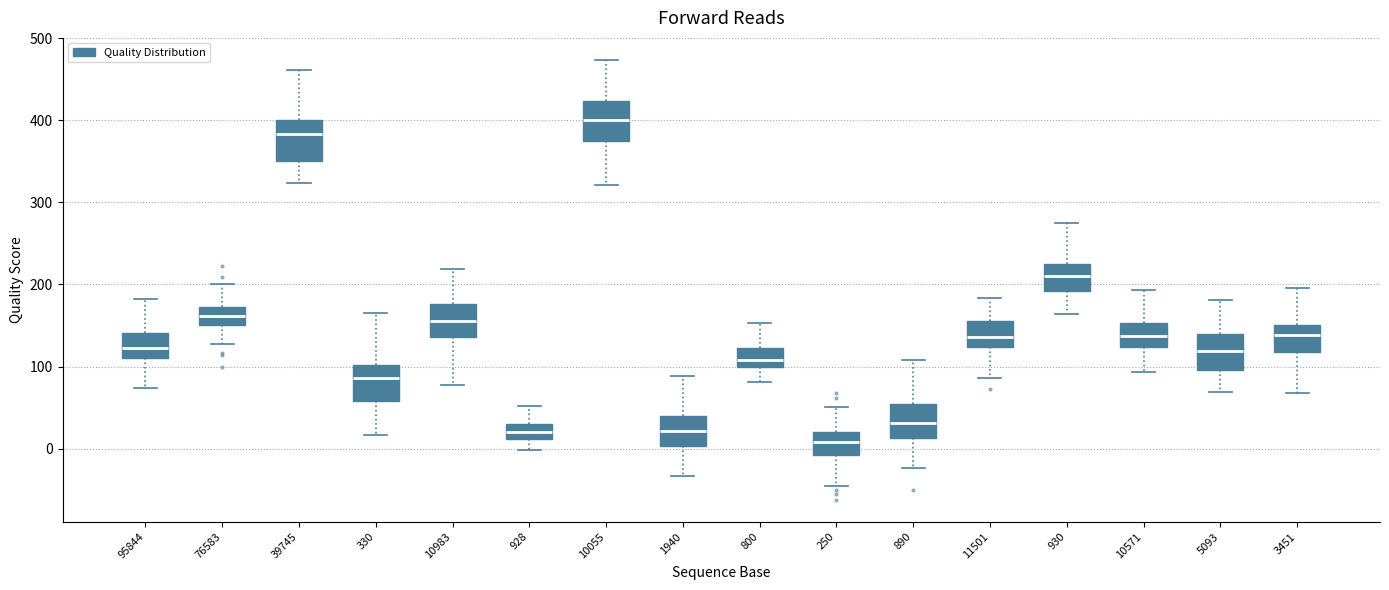

Where does the upper whisker of the box at x = 250 end on the y-axis? The values are not printed on the chart, so give them approximately, as read against the axis.

50